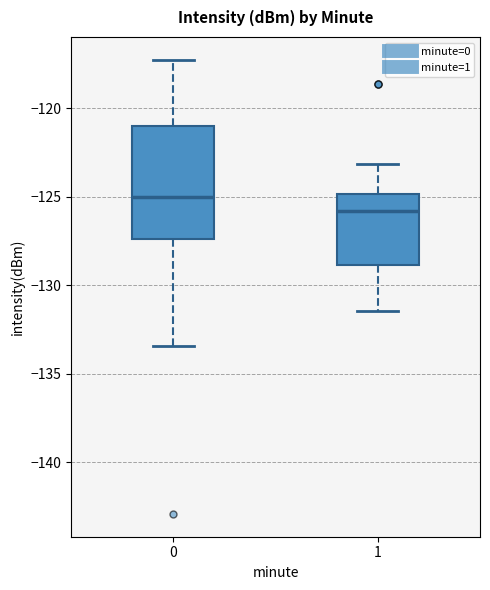

Comparing the boxes themselves (not the whiskers), which one is the tallest?

0